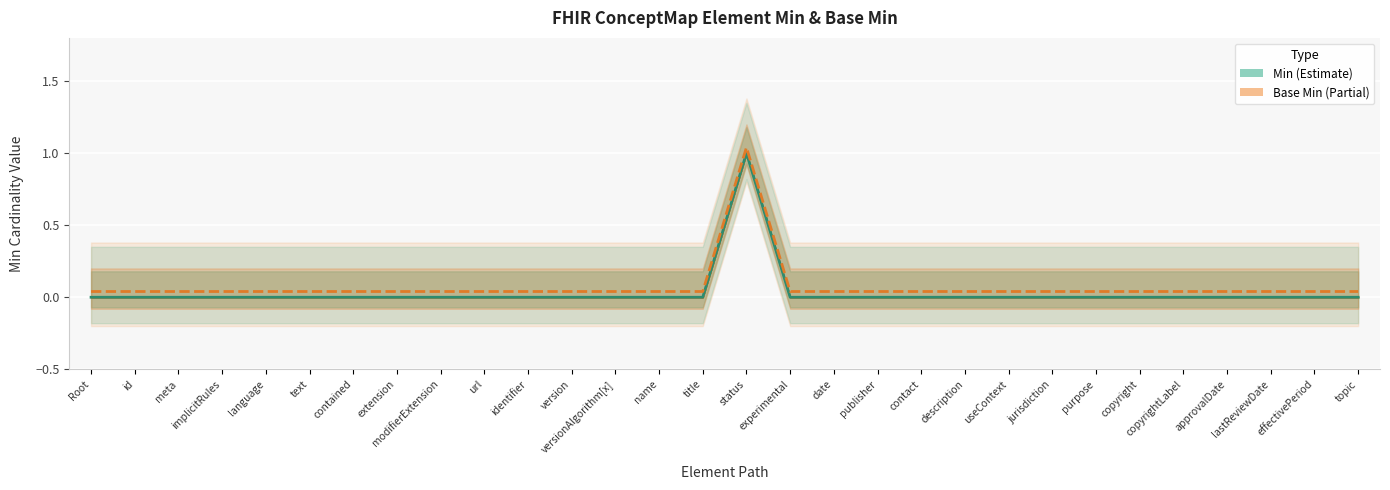

True or false: Min and Base Min cross at least once.

False